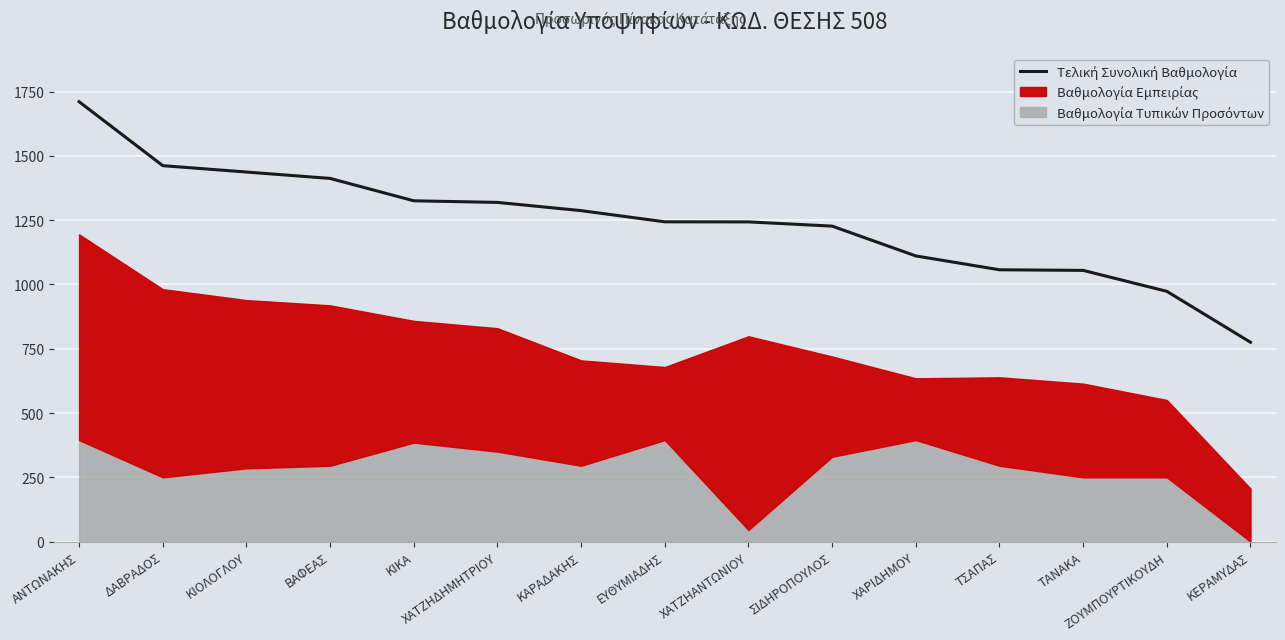

How many values are below 1243?

6